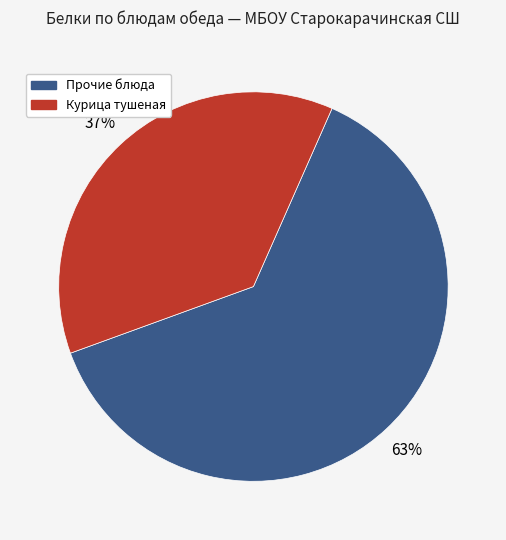

How many slices are in this pie chart?

2